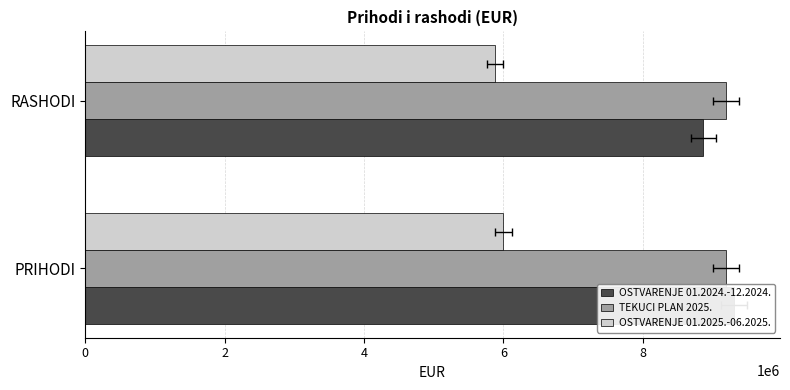

At how many categories does at least one series exceed 6692061?

2